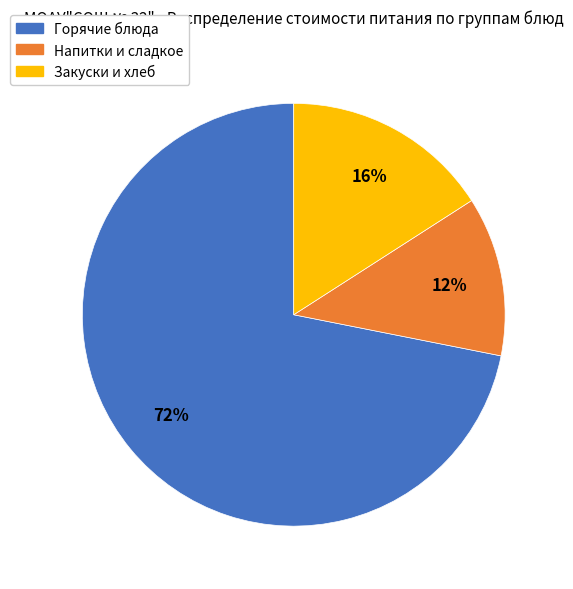

To the nearest percent, what is the average slice percentage?

33%